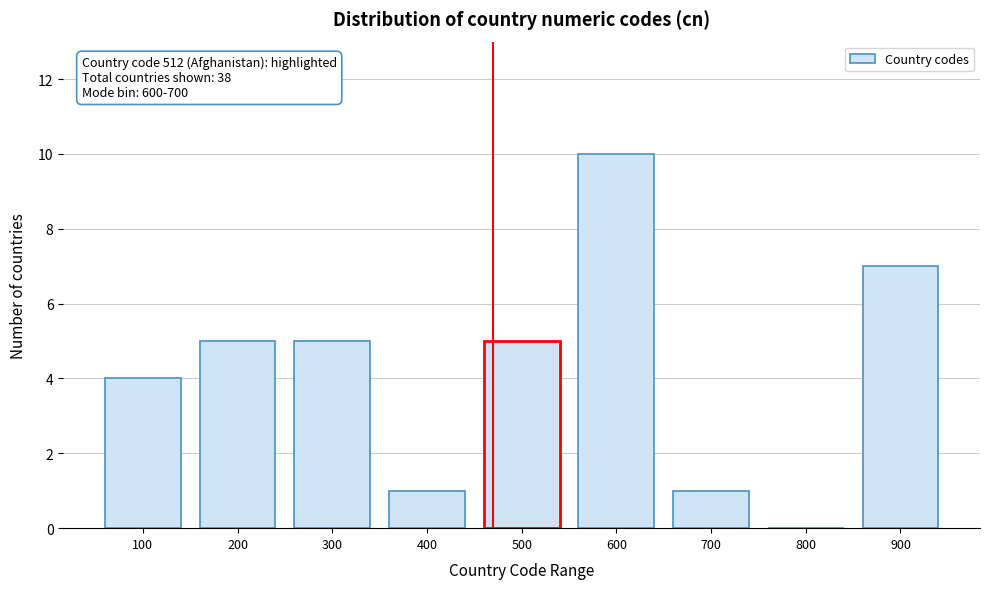

Reading right to left, transcribe all the data shown in this chart.

900=7	800=0	700=1	600=10	500=5	400=1	300=5	200=5	100=4